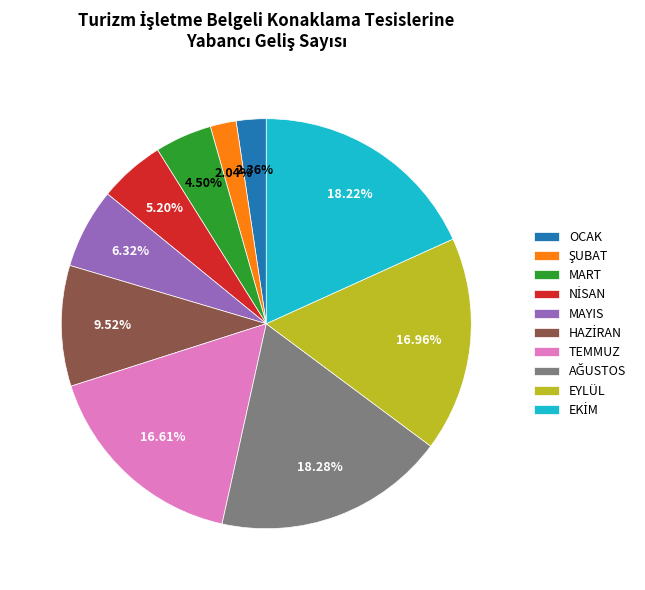

Do TEMMUZ and MART together represent more than half of the pie?

No